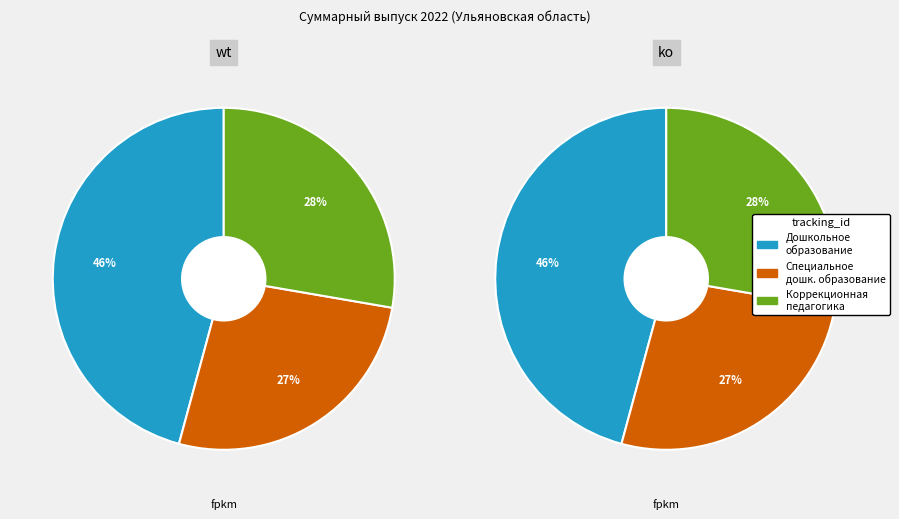

What is the total percentage of Специальное дошкольное образование and Дошкольное образование?

72.3%